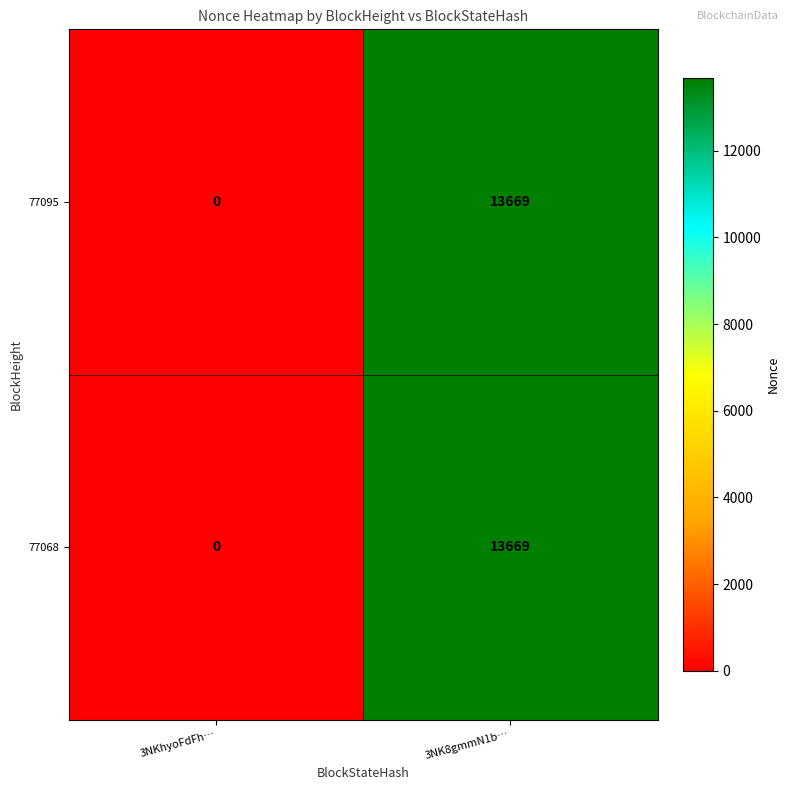

True or false: 77095 has a value of 13669 at 3NK8gmmN1b….

True